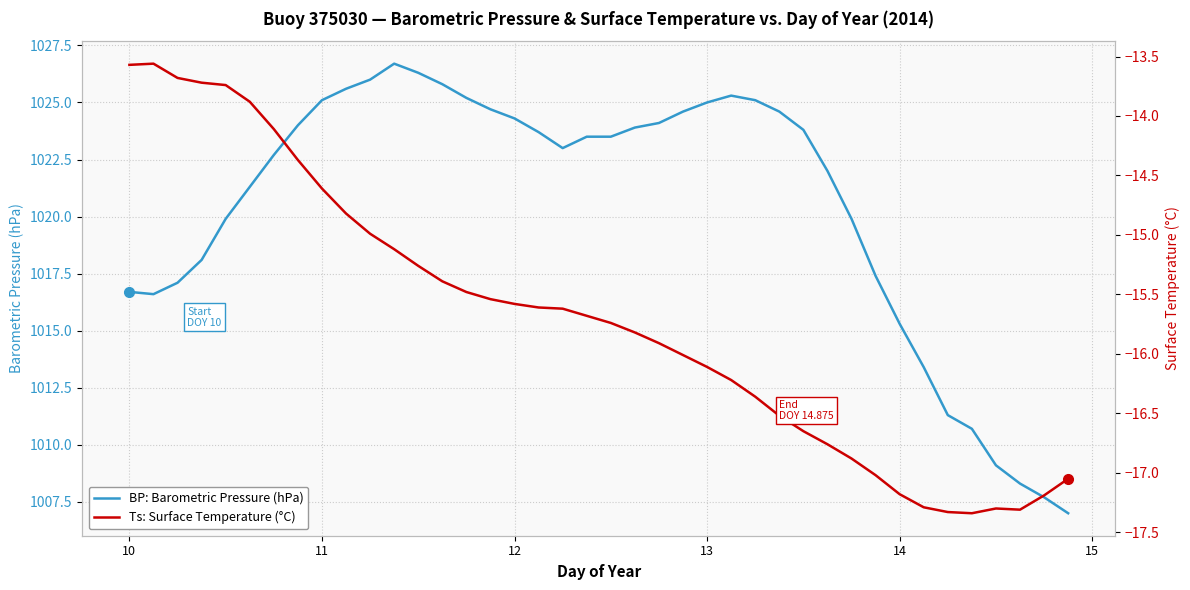

What is the maximum value for BP: Barometric Pressure (hPa)?

1026.7